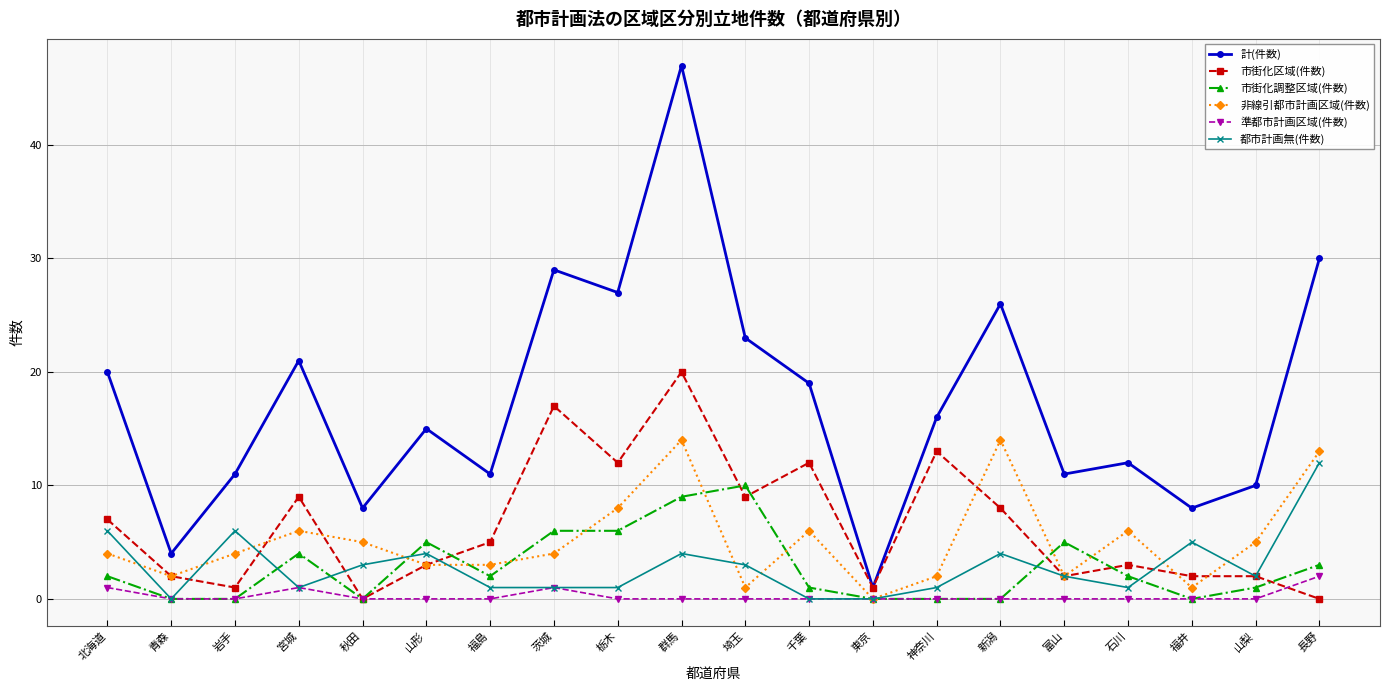

Where is the first local minimum for 計(件数)?

青森